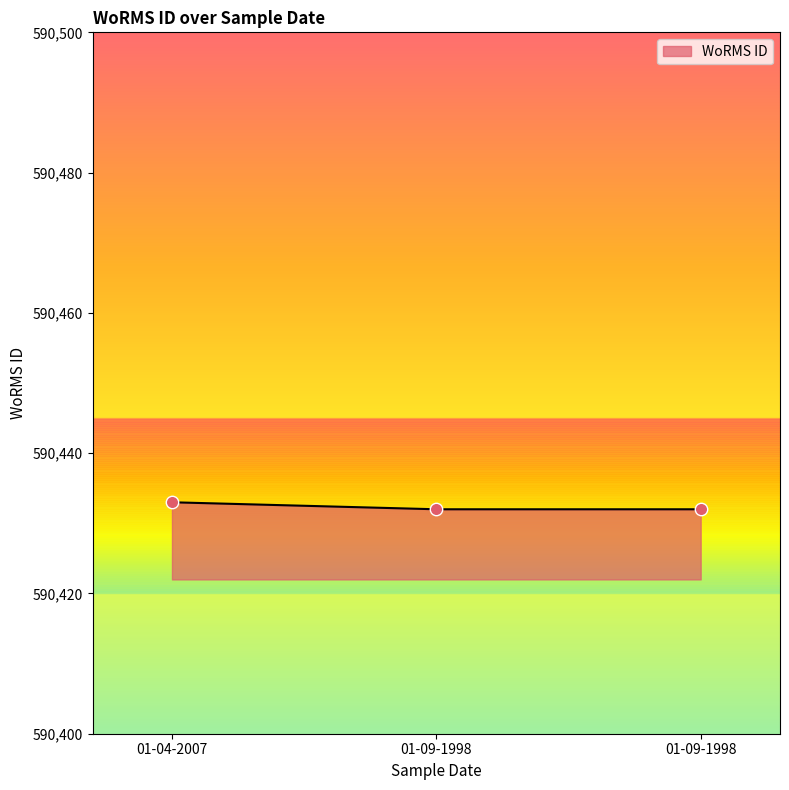

What is the change in value from 01-04-2007 to 01-09-1998?

-1